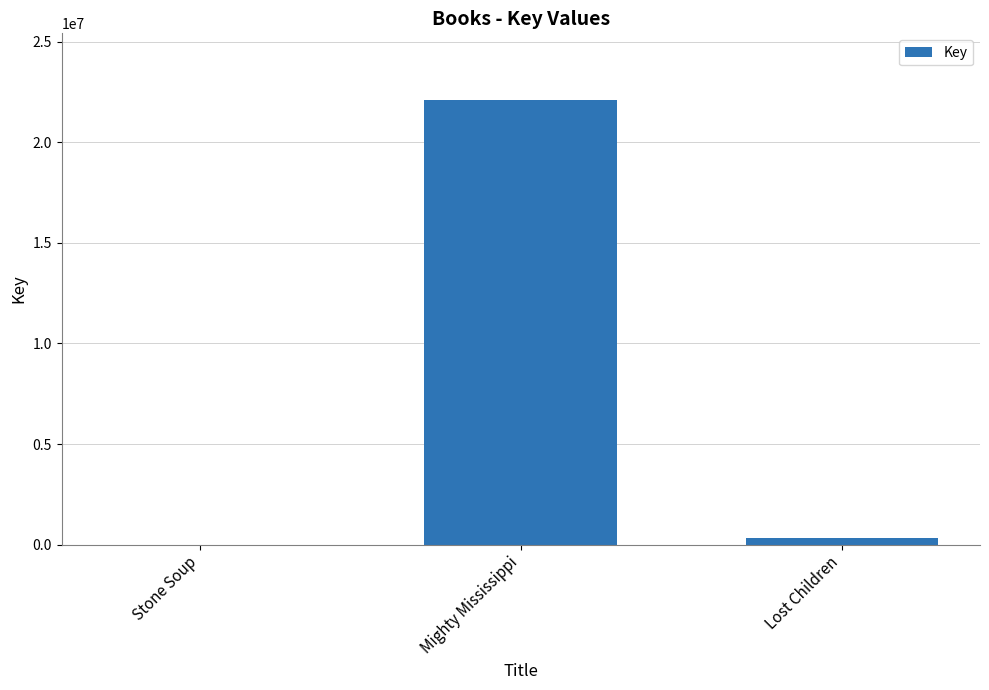

What is the change in value from Stone Soup to Lost Children?

+308938